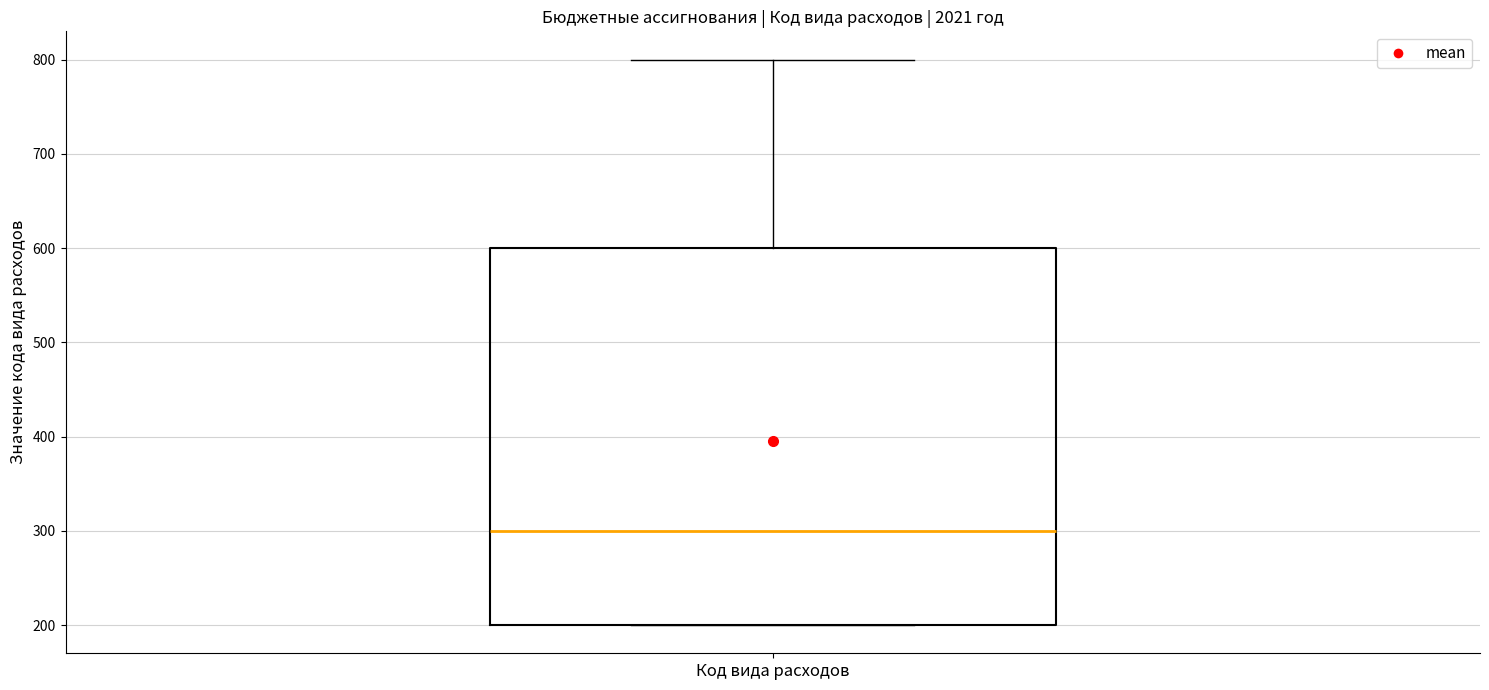

Where does the median line of the box for Код вида расходов sit on the y-axis? The values are not printed on the chart, so give them approximately, as read against the axis.

300